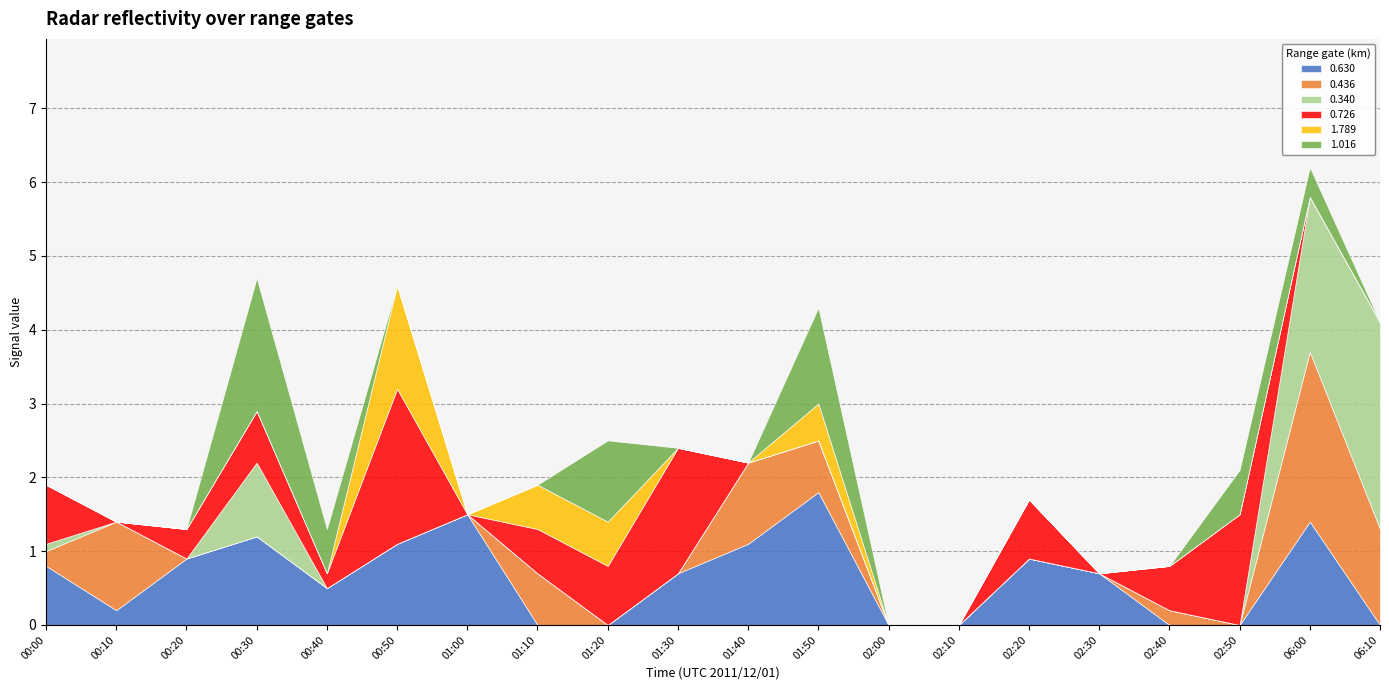

How many values in 1.789 are above zero?

4